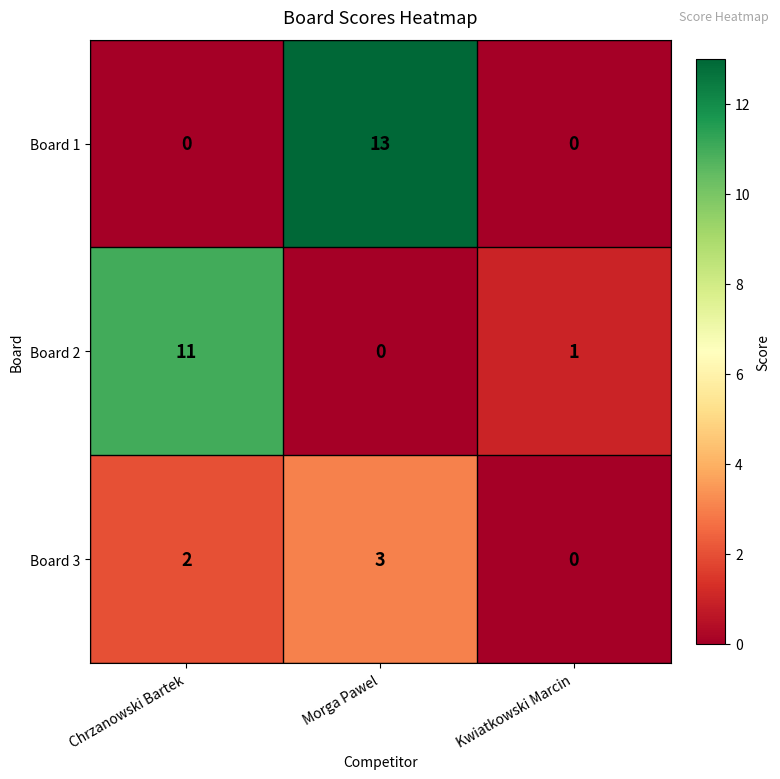

Which series changed the most between Morga Pawel and Kwiatkowski Marcin?

Board 1